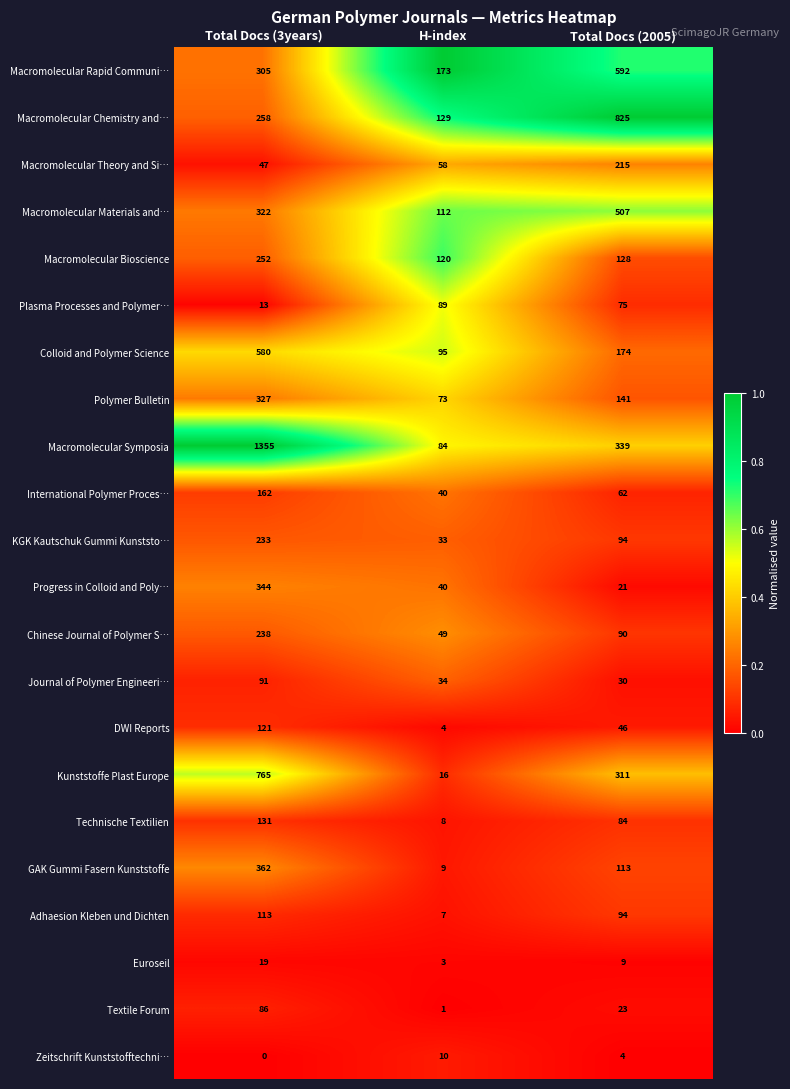

What is the sum of the Macromolecular Symposia values at Total Docs (3years) and H-index?

1439